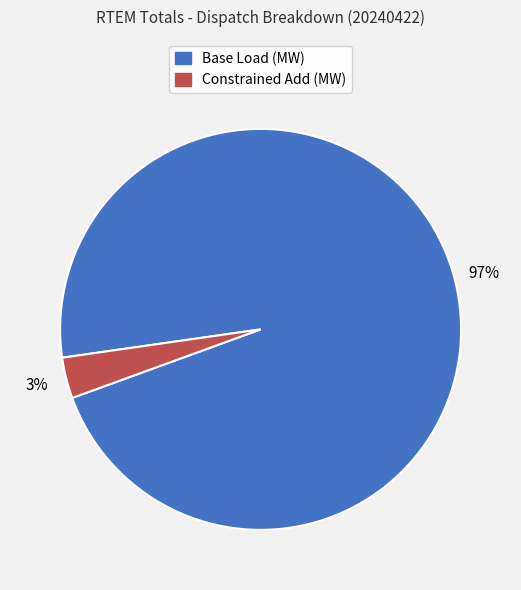

To the nearest percent, what is the average slice percentage?

50%